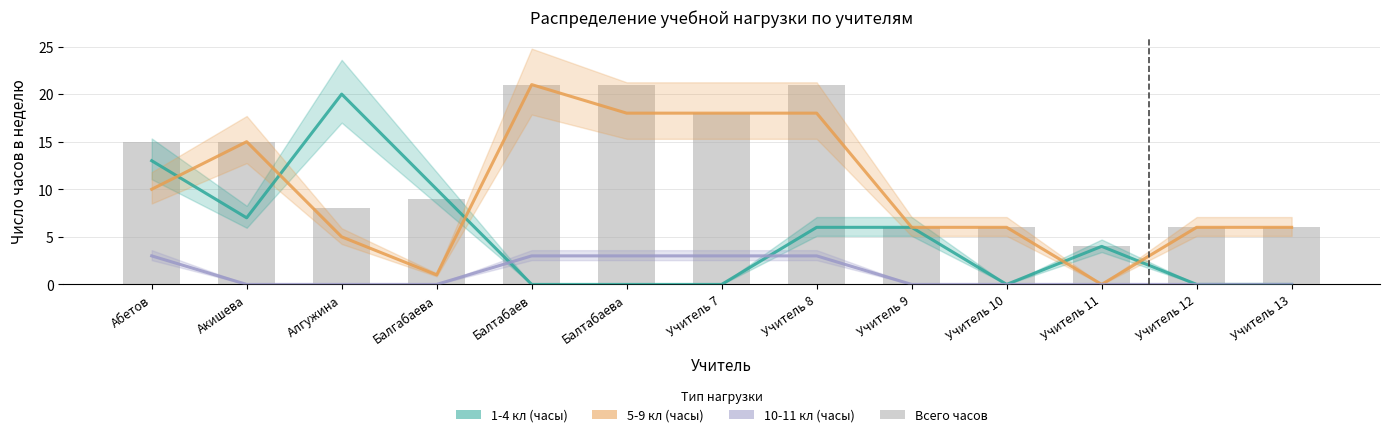

What is the spread (max minus min) of values at Учитель 10?

6